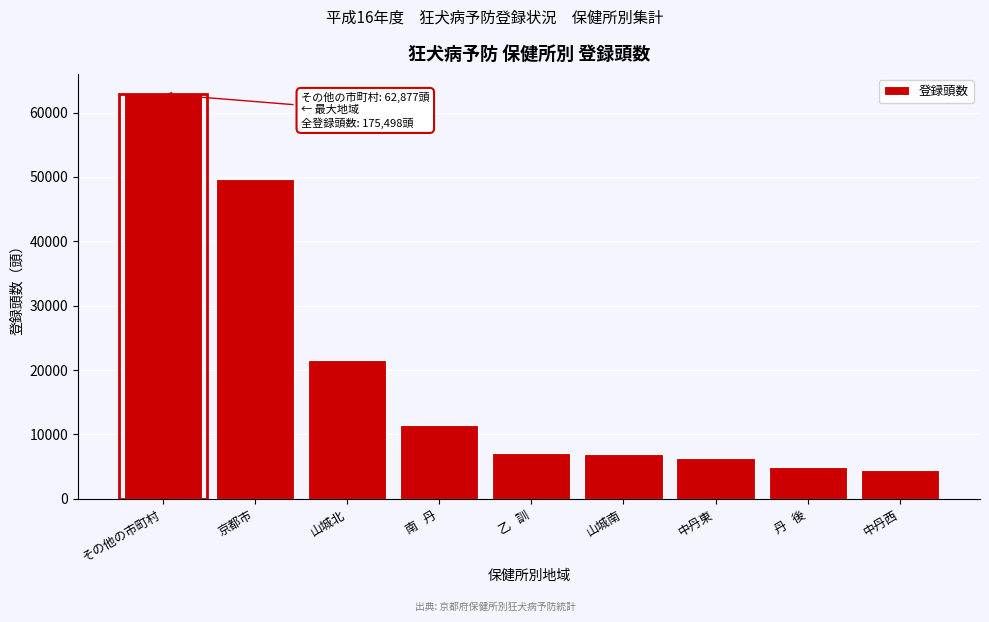

At which label is the value closest to 33708?

山城北